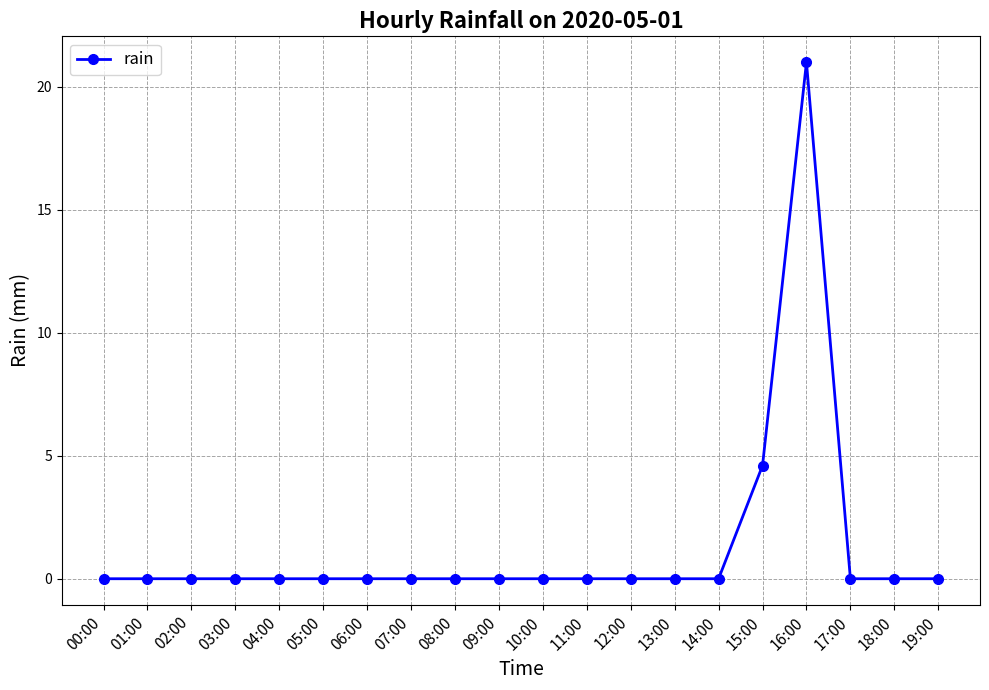

What is the average value?

1.3